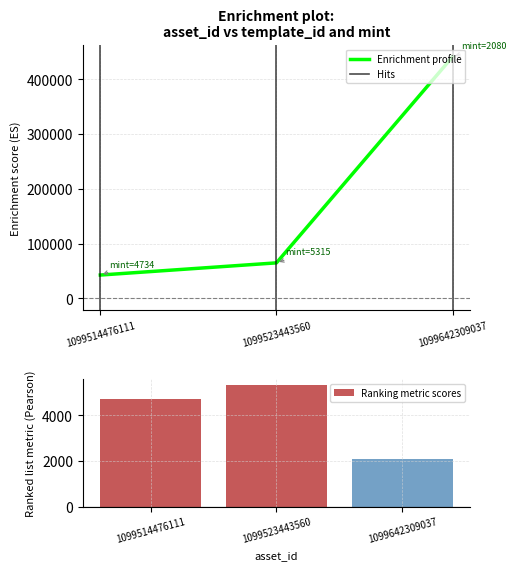

What is the highest value of the template_id series?

440886